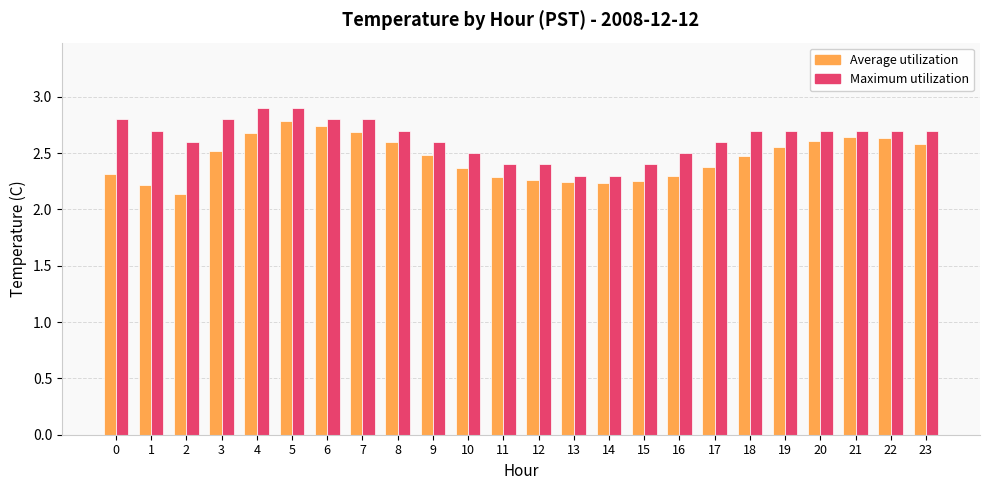

How many Maximum utilization values are between 2 and 3?

24